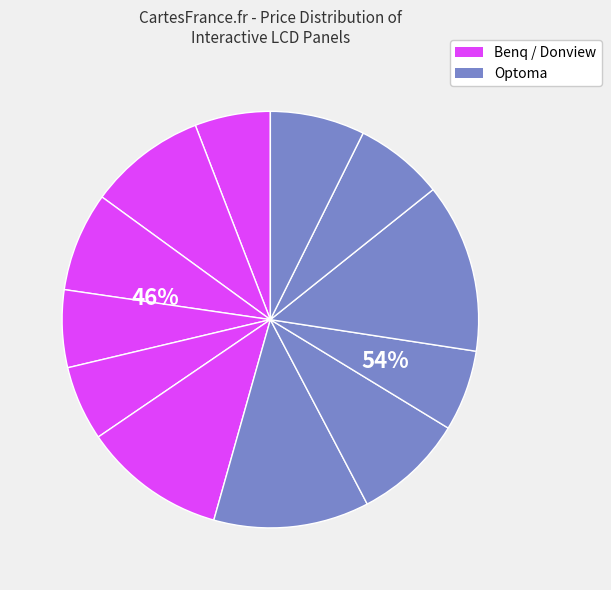

Count the number of slices in the pie.

12